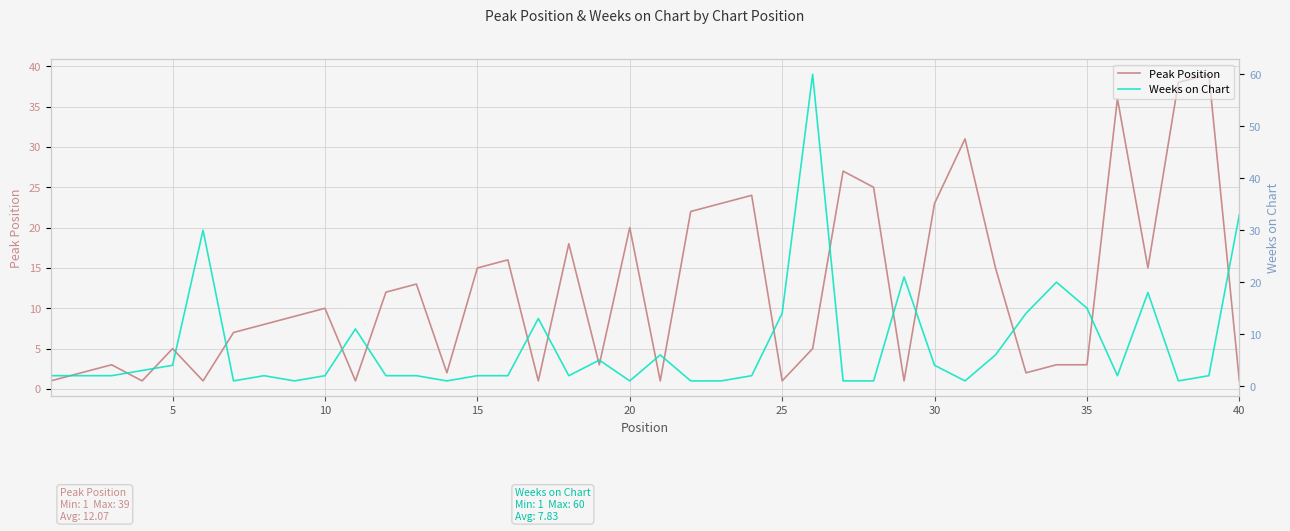

What is the average value of the Peak Position series?

12